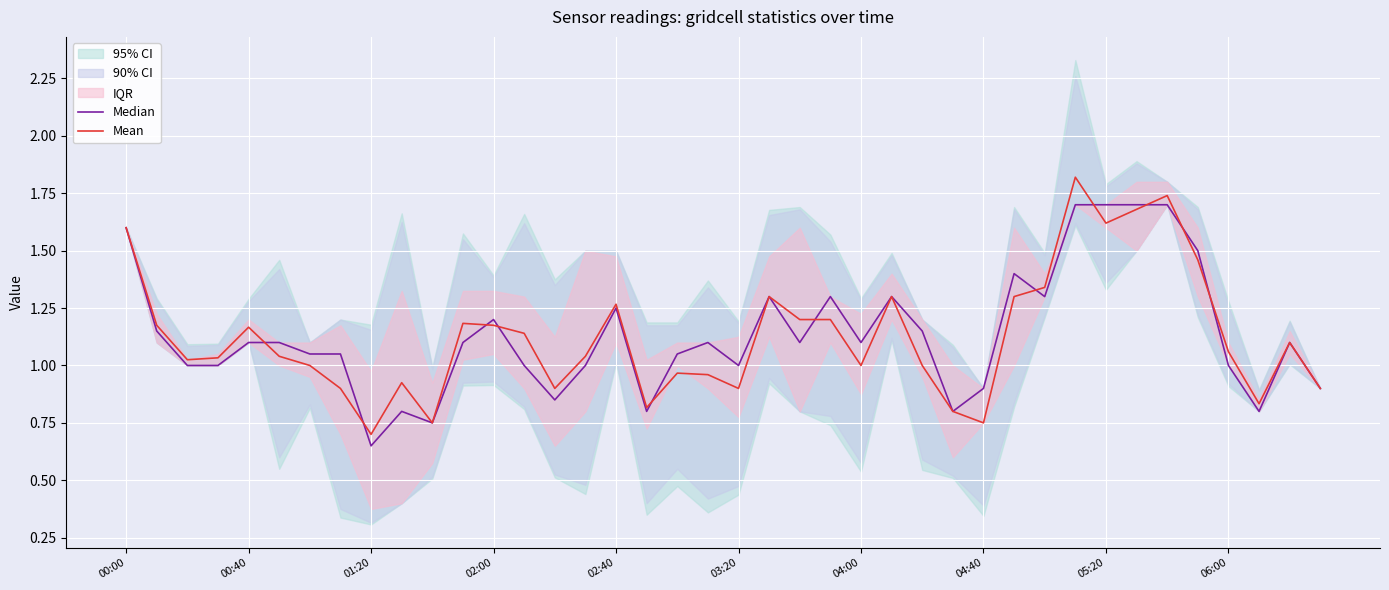

True or false: Median has more than 2 interior local peaks.

True